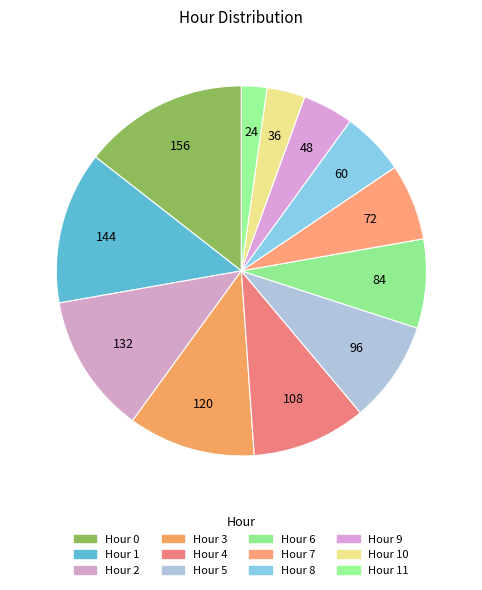

What is the smallest slice in the pie chart?

Hour 11